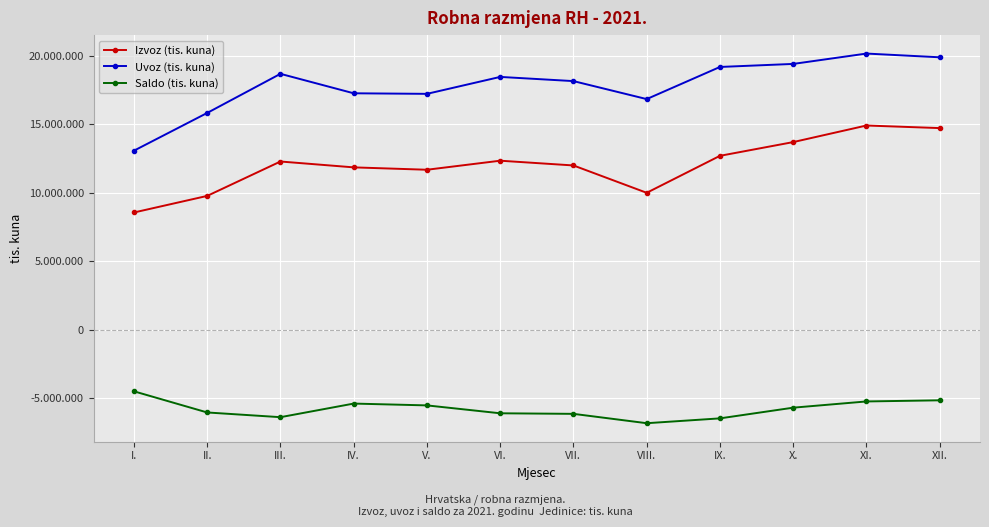

Reading left to right, extract all data points from this chart.

Izvoz (tis. kuna): 8545708	9757278	12269499	11841362	11667671	12328309	11981162	9984203	12684554	13687530	14898602	14709166
Uvoz (tis. kuna): 13059615	15816429	18672997	17251414	17210647	18447665	18141540	16827992	19174961	19396613	20153014	19880401
Saldo (tis. kuna): -4513907	-6059151	-6403499	-5410052	-5542976	-6119356	-6160378	-6843790	-6490408	-5709083	-5254412	-5171235